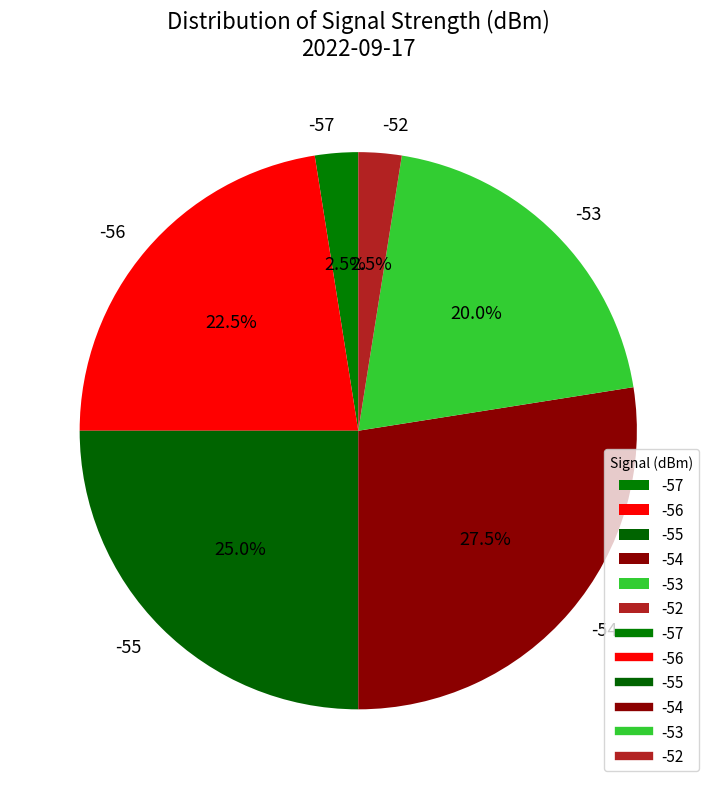

To the nearest percent, what is the average slice percentage?

17%